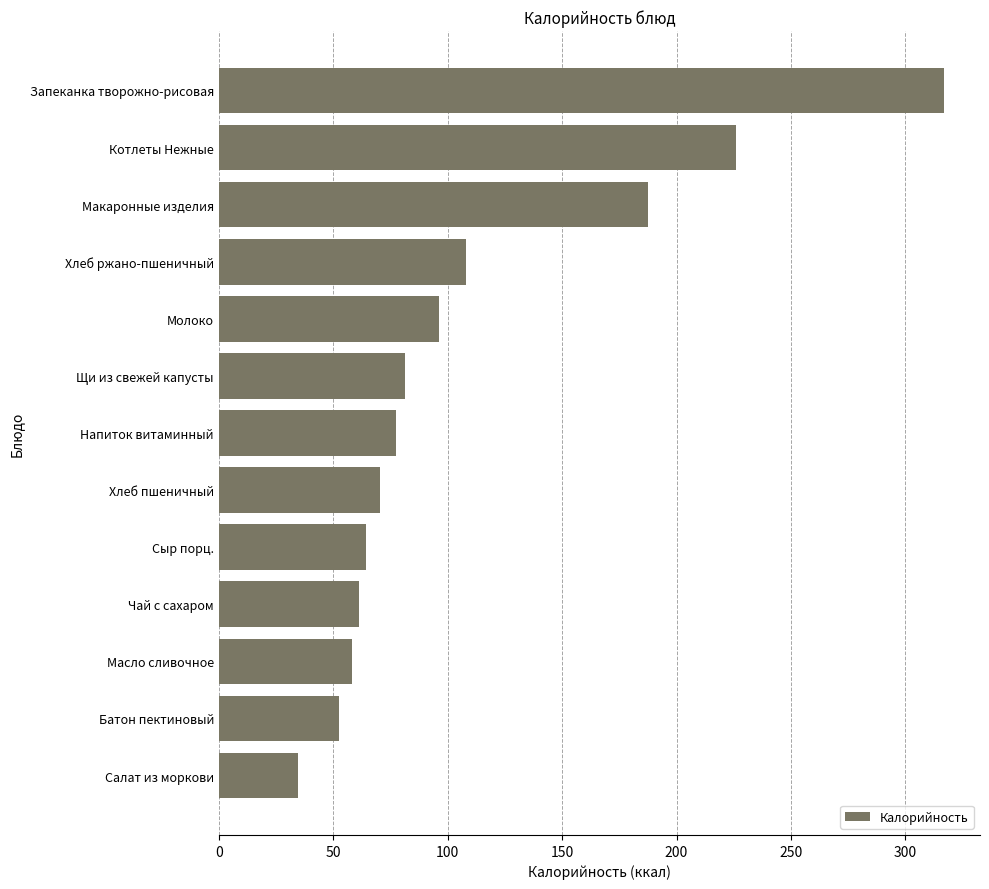

Count the number of values greater than 77.

7